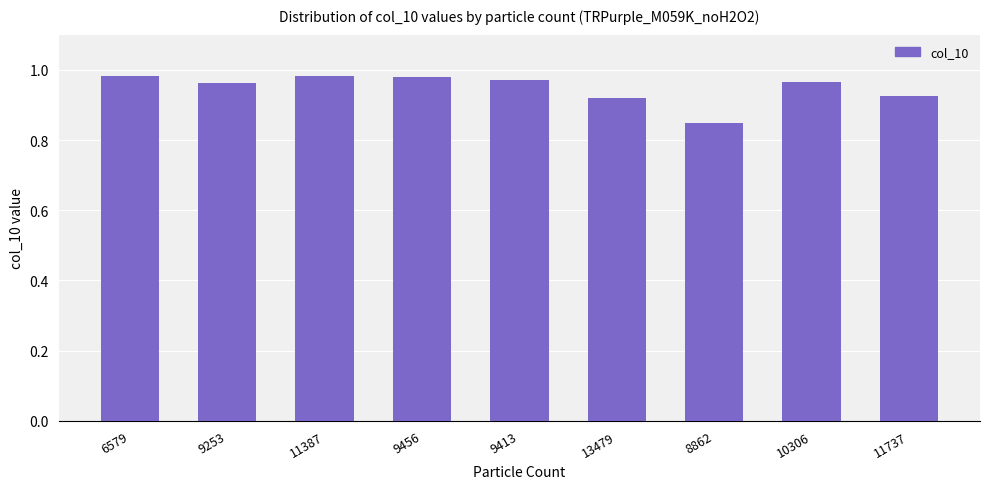

What is the label of the 2nd bar from the left?

9253